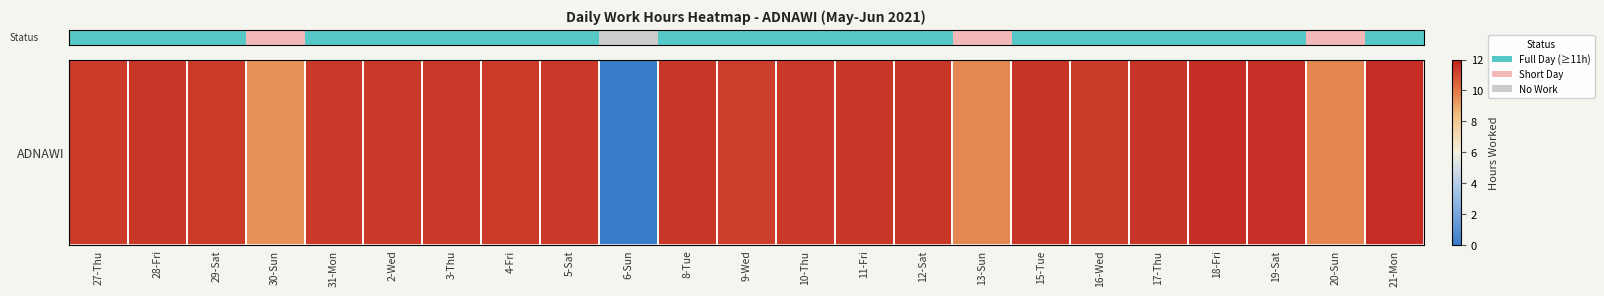

Approximately how many times larger is the value at 16-Wed compared to 3-Thu?

1.0